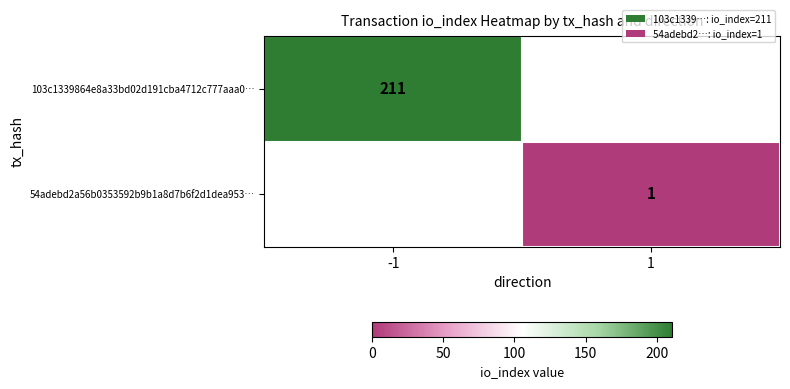

The 103c1339864e8a33bd02d191cba4712c777aaa0… series shows 301 at -1. True or false?

False